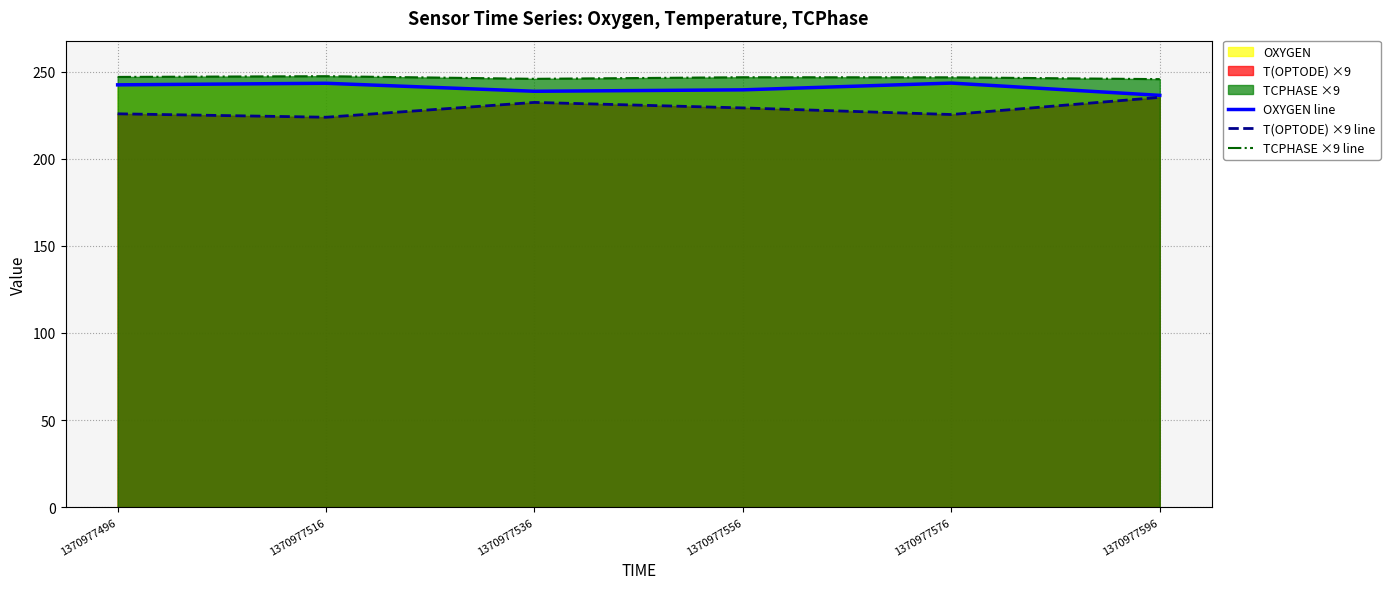

What is the total value across all series at 1370977496?

715.3